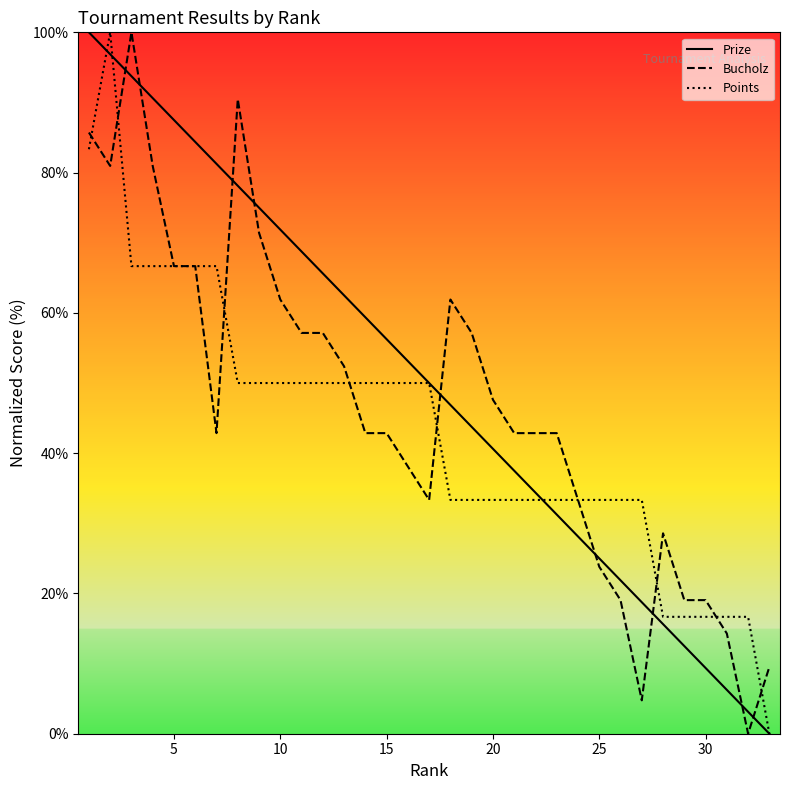

In Bucholz, how many points are higher than both neighbors (excluding endpoints)?

4